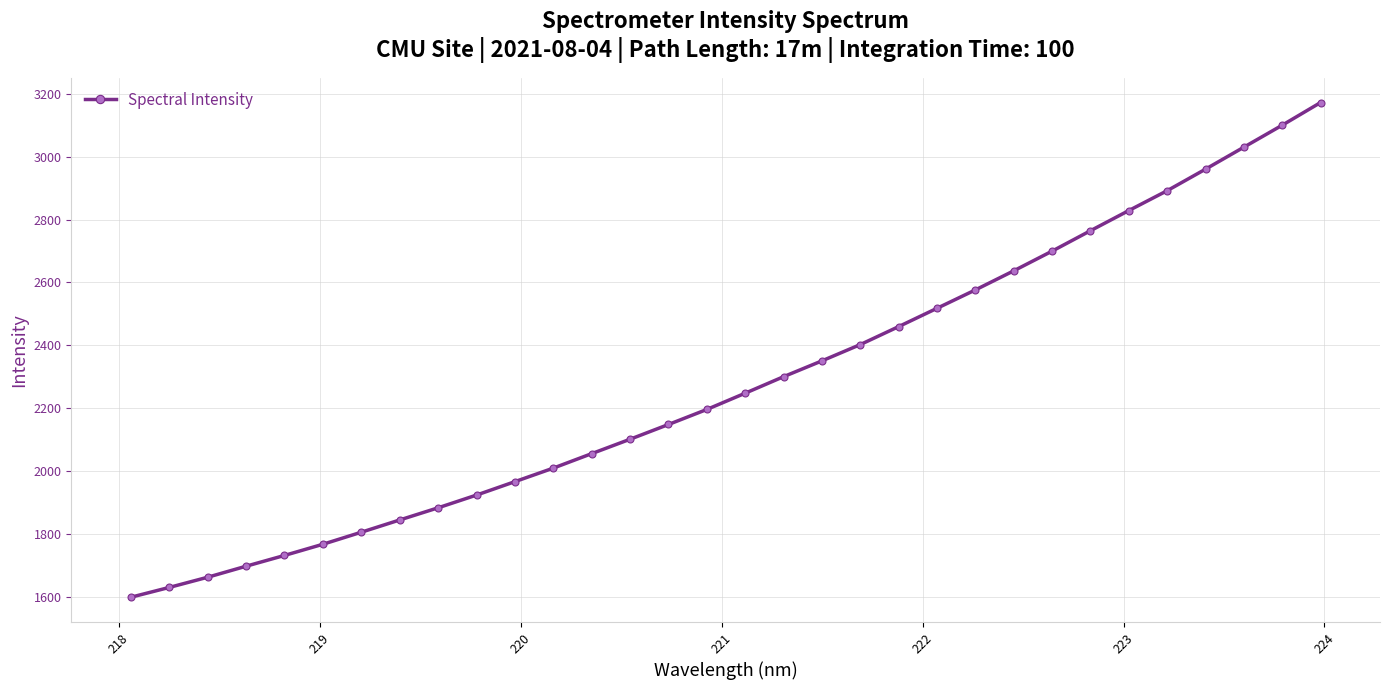

What is the value of the 1st point from the left?

1598.2